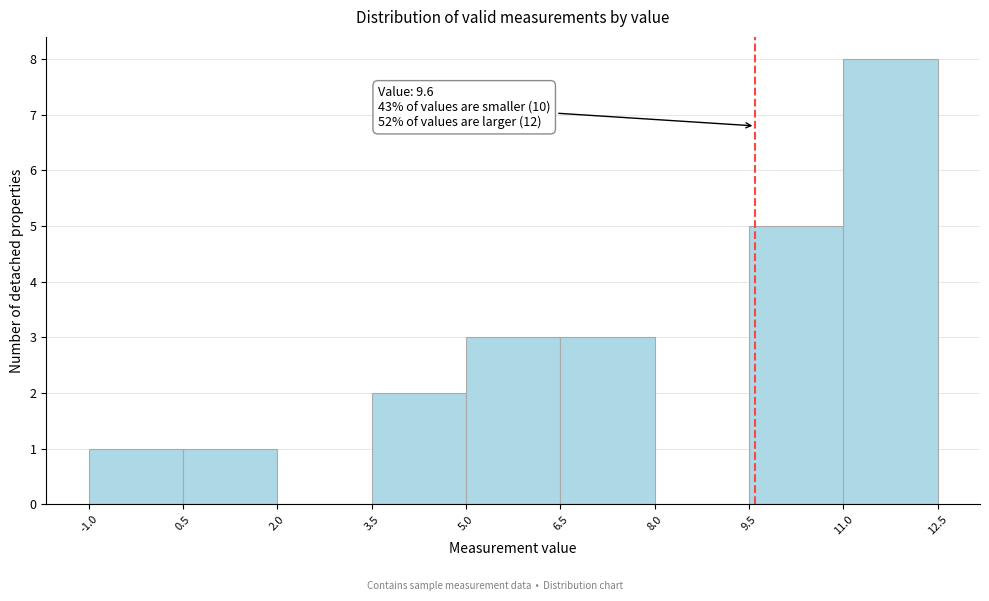

Over which range of the x-axis is the bar tallest?

11.0 to 12.5